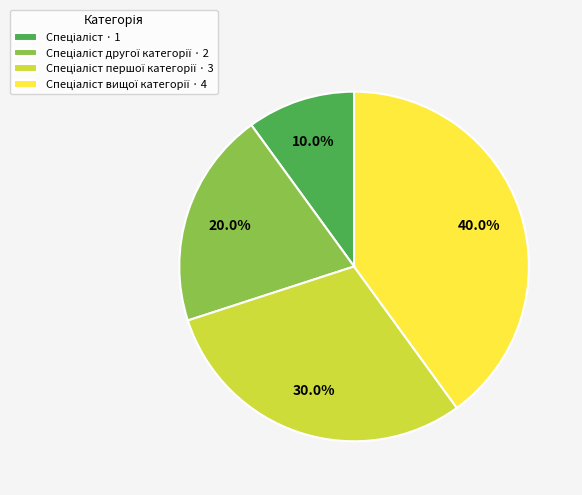

Is there a majority slice in this chart?

No